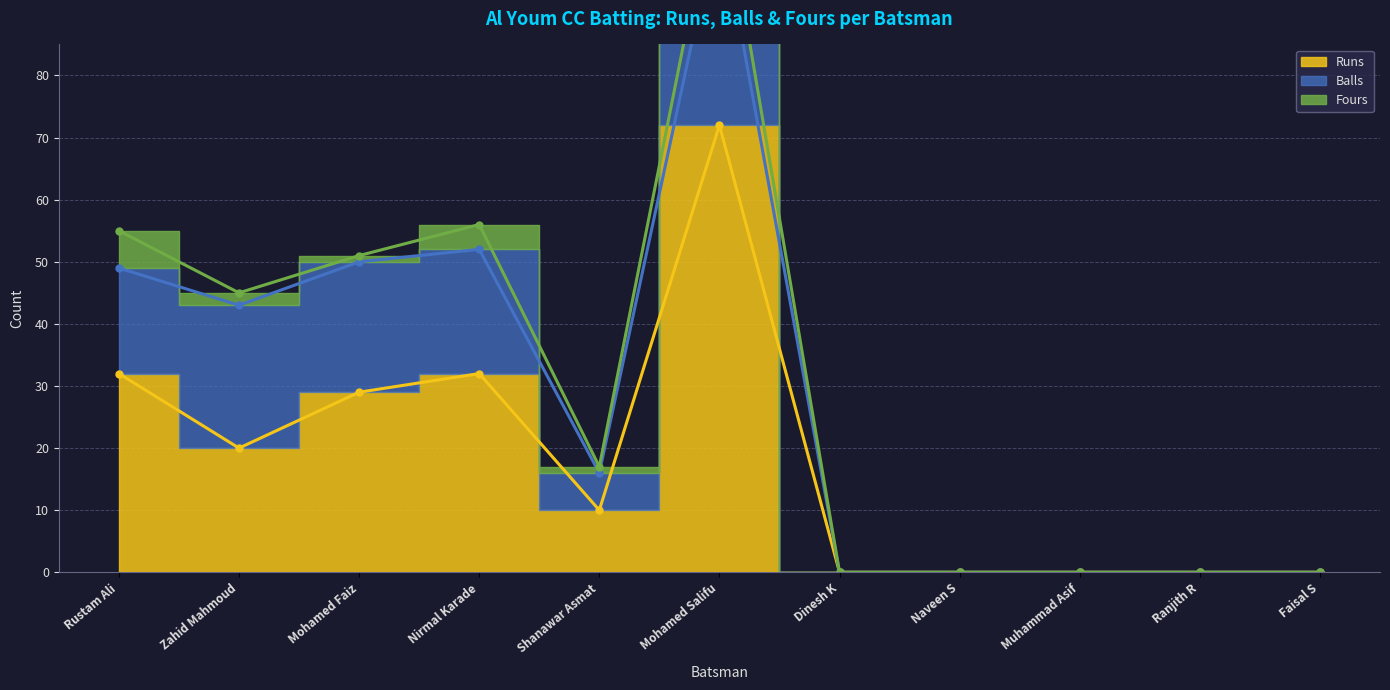

Reading right to left, what are all the values shown in this chart?

Runs: 0	0	0	0	0	72	10	32	29	20	32
Balls: 0	0	0	0	0	34	6	20	21	23	17
Fours: 0	0	0	0	0	8	1	4	1	2	6